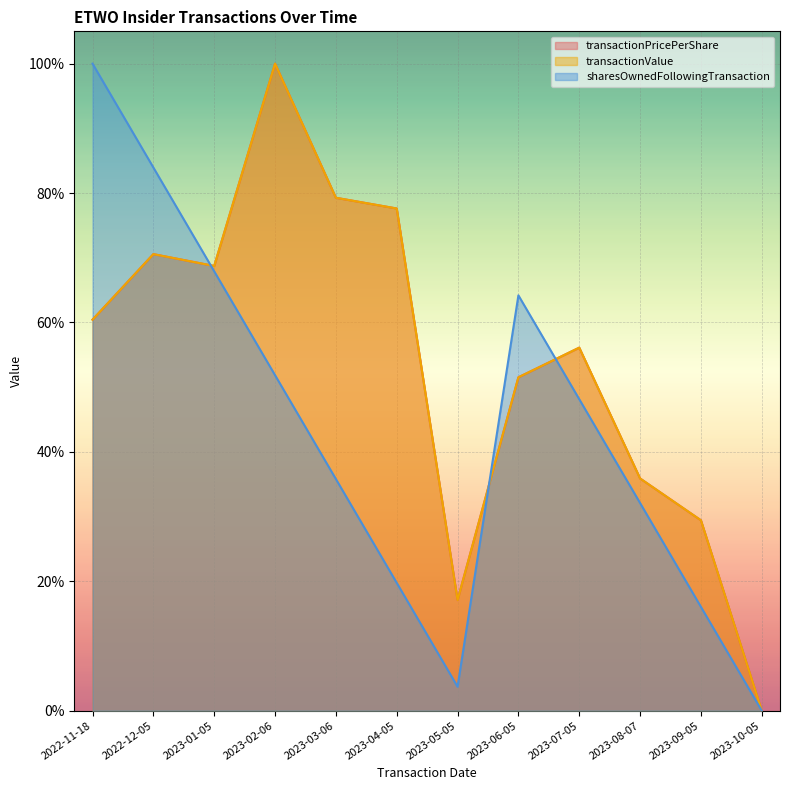

What position from the right is 2022-11-18?

12